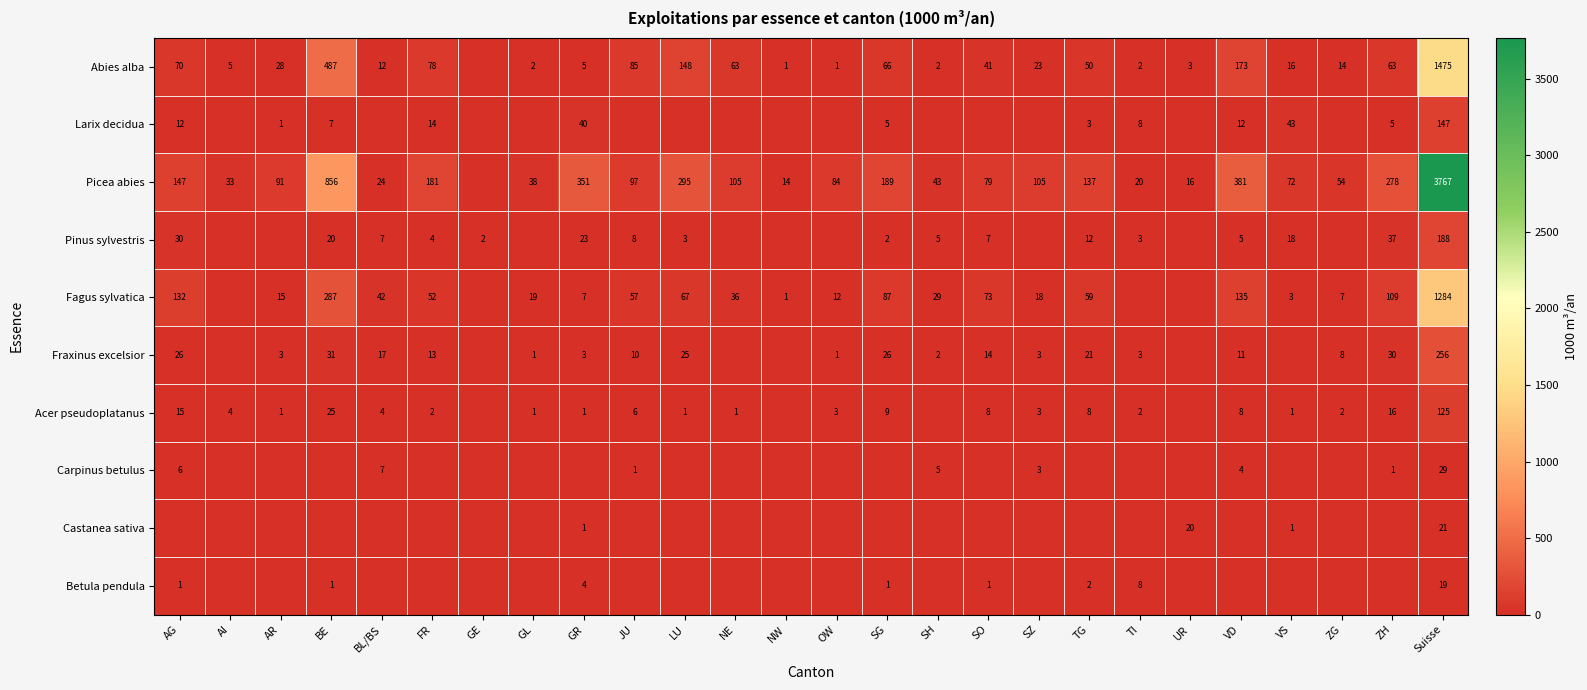

The value of Pinus sylvestris at AG is 21. True or false?

False